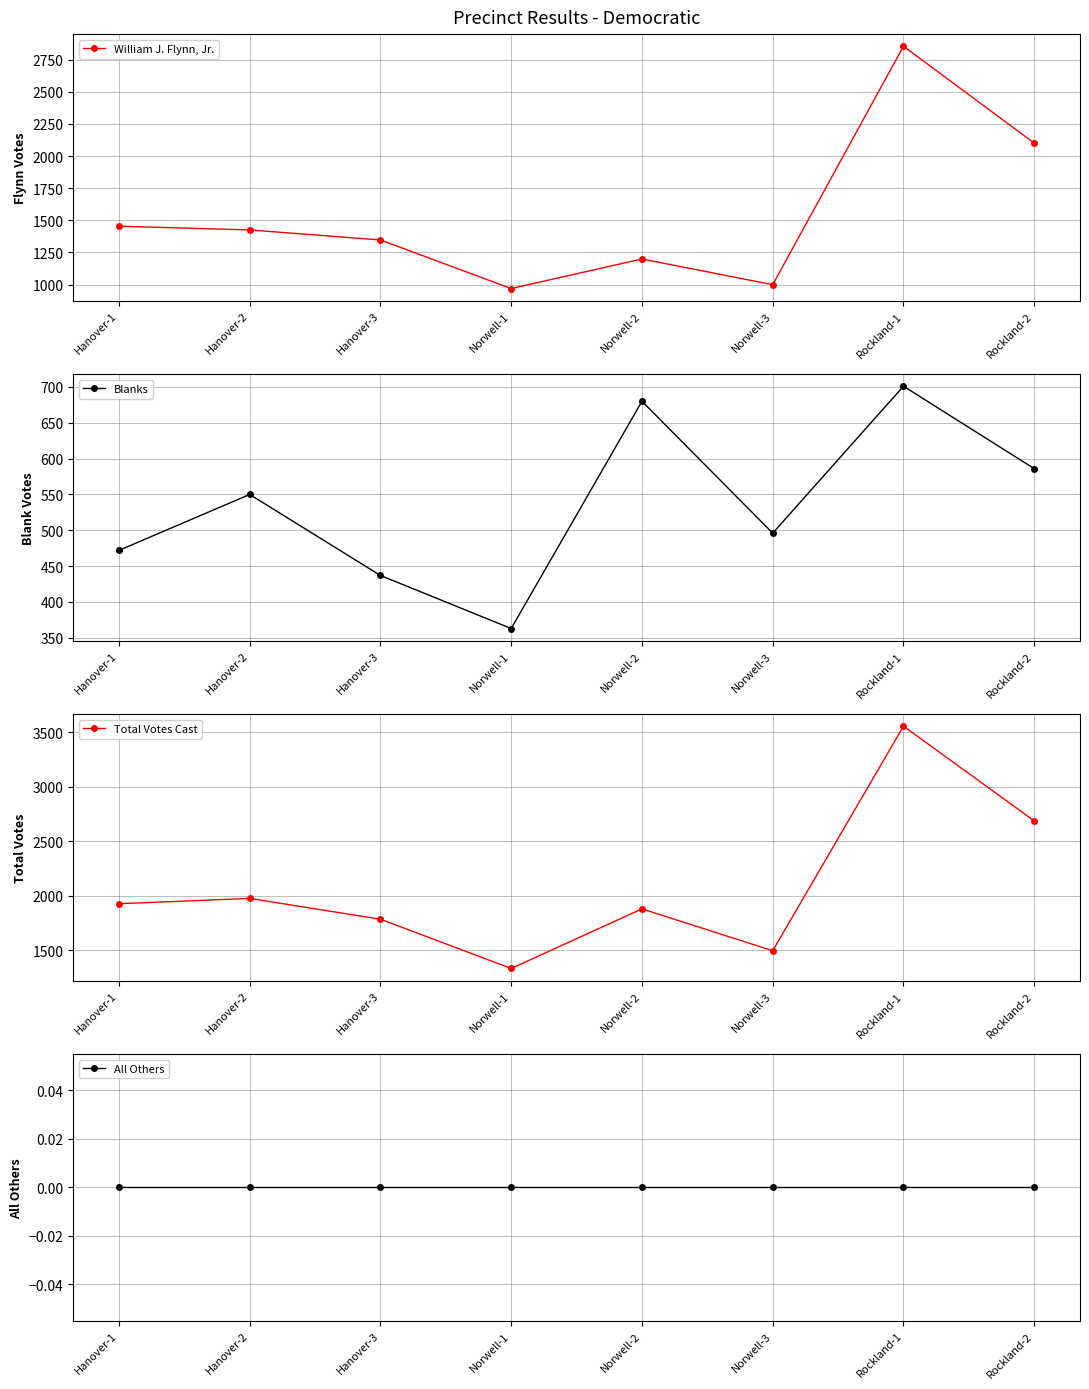

Reading left to right, what are all the values shown in this chart?

William J. Flynn, Jr.: Hanover-1=1454	Hanover-2=1425	Hanover-3=1347	Norwell-1=969	Norwell-2=1199	Norwell-3=999	Rockland-1=2854	Rockland-2=2100
Blanks: Hanover-1=472	Hanover-2=550	Hanover-3=437	Norwell-1=363	Norwell-2=680	Norwell-3=496	Rockland-1=701	Rockland-2=586
Total Votes Cast: Hanover-1=1926	Hanover-2=1975	Hanover-3=1784	Norwell-1=1332	Norwell-2=1879	Norwell-3=1495	Rockland-1=3555	Rockland-2=2686
All Others: Hanover-1=0	Hanover-2=0	Hanover-3=0	Norwell-1=0	Norwell-2=0	Norwell-3=0	Rockland-1=0	Rockland-2=0